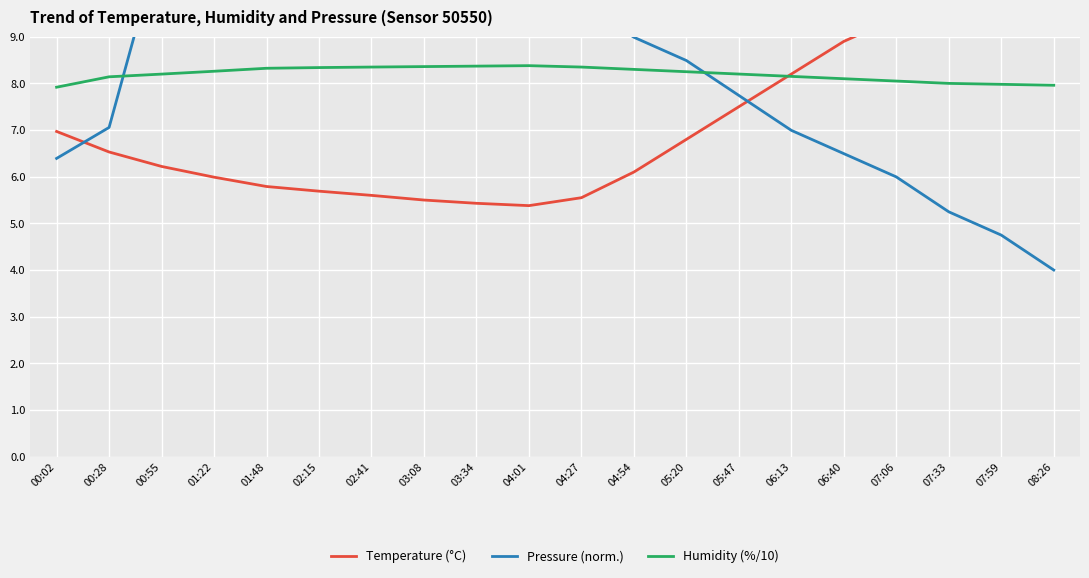

Does the chart display data point markers on the line(s)?

No